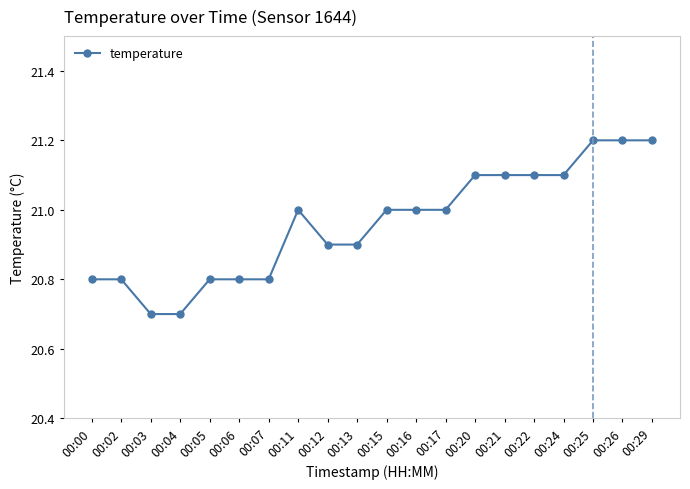

What is the smallest value displayed?

20.7